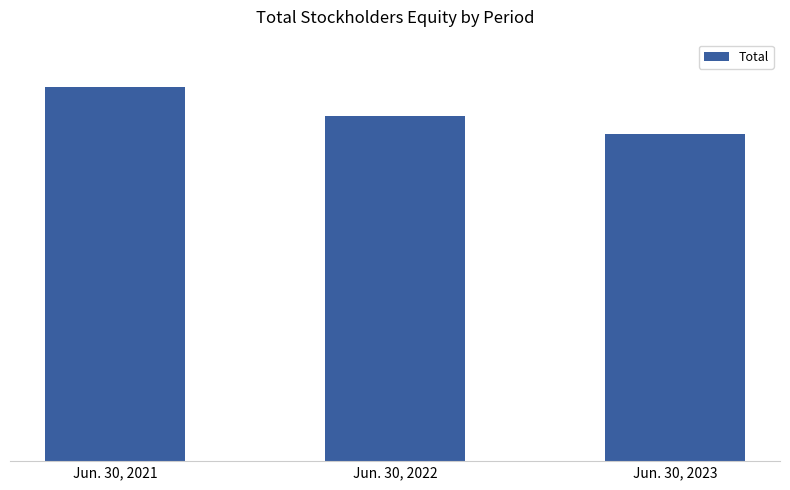

Does the chart contain any negative values?

No